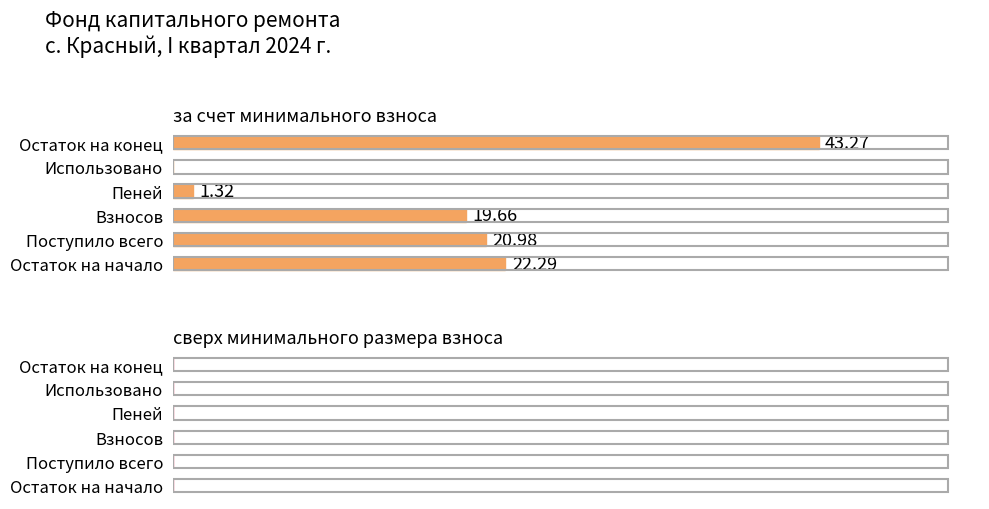

Which category has the highest value across all series?

Остаток на конец